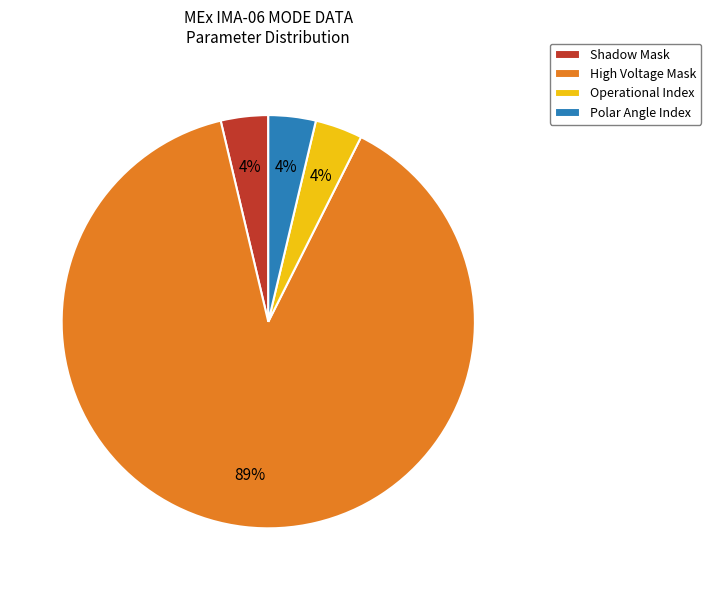

True or false: Polar Angle Index accounts for 4% of the total.

True